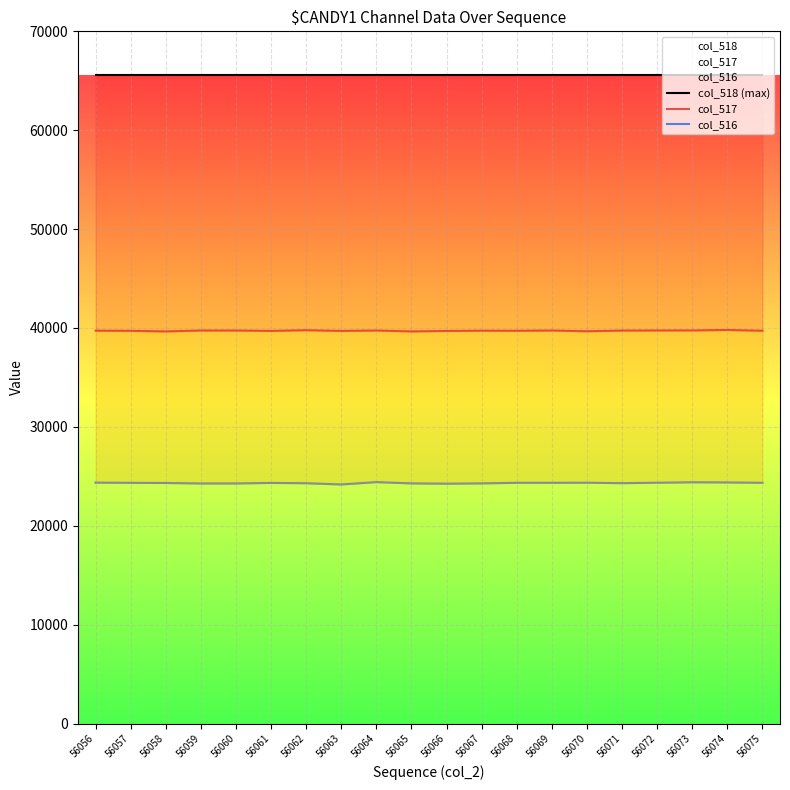

What is the value of the col_518 (max) point at the 10th from the left?

65535